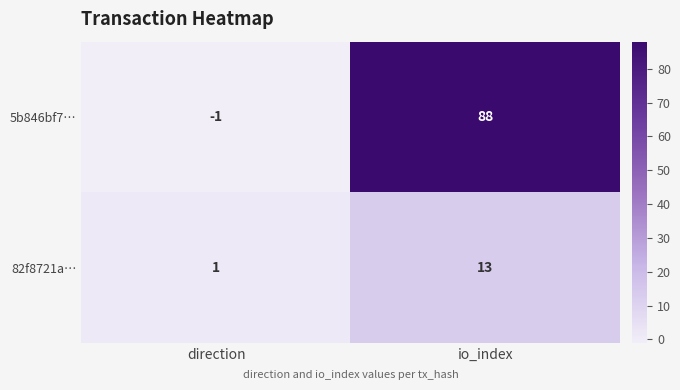

Rank the series by their average value, from lowest to highest.

82f8721a…, 5b846bf7…